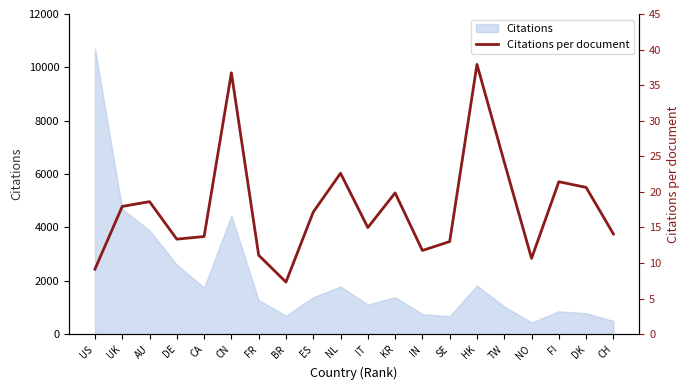

Rank the categories by value from highest to lowest.

HK, CN, TW, NL, FI, DK, KR, AU, UK, ES, IT, CH, CA, DE, SE, IN, FR, NO, US, BR